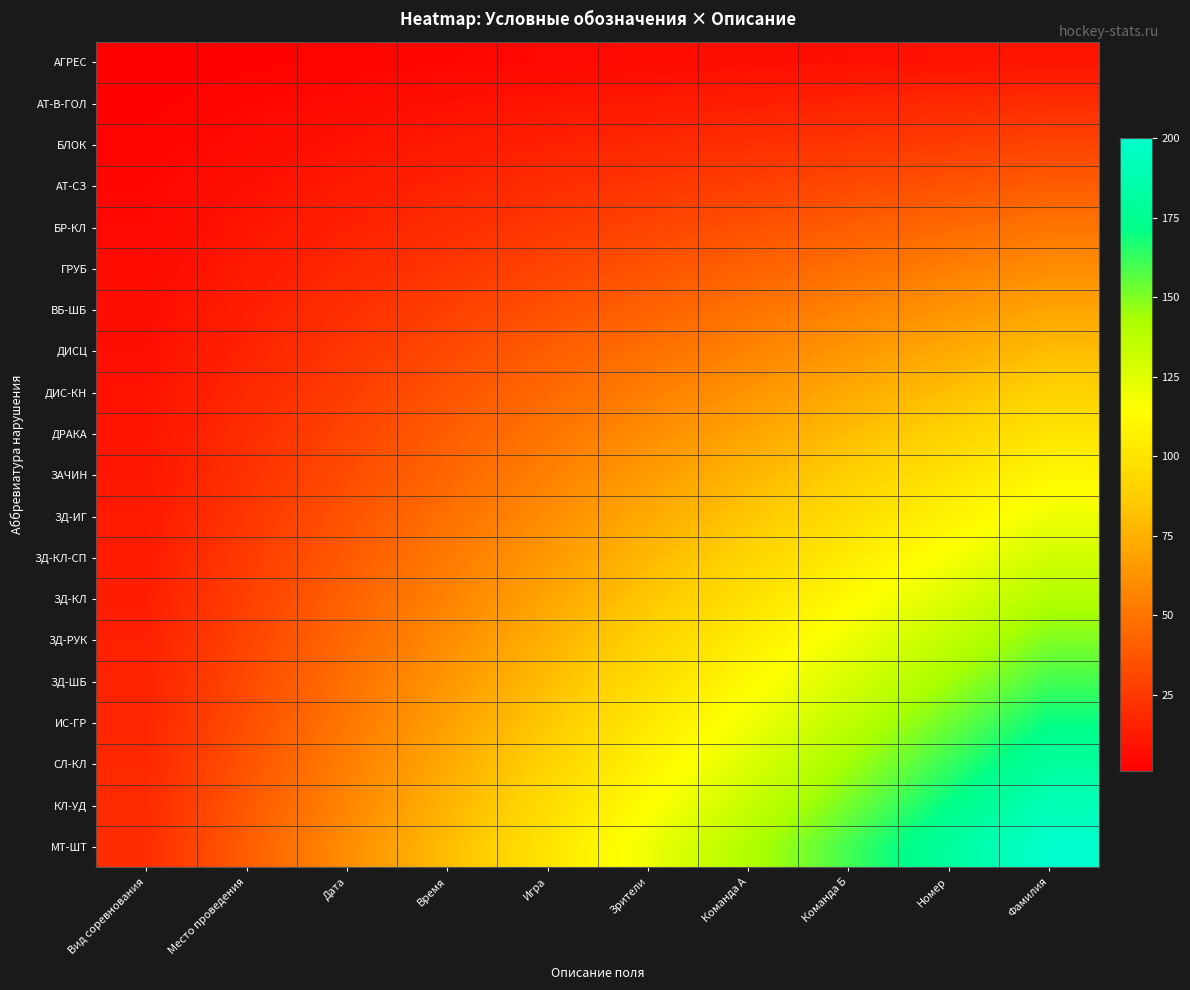

Reading right to left, what are all the values shown in this chart?

АГРЕС: Фамилия=10	Номер=9	Команда Б=8	Команда А=7	Зрители=6	Игра=5	Время=4	Дата=3	Место проведения=2	Вид соревнования=1
АТ-В-ГОЛ: Фамилия=20	Номер=18	Команда Б=16	Команда А=14	Зрители=12	Игра=10	Время=8	Дата=6	Место проведения=4	Вид соревнования=2
БЛОК: Фамилия=30	Номер=27	Команда Б=24	Команда А=21	Зрители=18	Игра=15	Время=12	Дата=9	Место проведения=6	Вид соревнования=3
АТ-СЗ: Фамилия=40	Номер=36	Команда Б=32	Команда А=28	Зрители=24	Игра=20	Время=16	Дата=12	Место проведения=8	Вид соревнования=4
БР-КЛ: Фамилия=50	Номер=45	Команда Б=40	Команда А=35	Зрители=30	Игра=25	Время=20	Дата=15	Место проведения=10	Вид соревнования=5
ГРУБ: Фамилия=60	Номер=54	Команда Б=48	Команда А=42	Зрители=36	Игра=30	Время=24	Дата=18	Место проведения=12	Вид соревнования=6
ВБ-ШБ: Фамилия=70	Номер=63	Команда Б=56	Команда А=49	Зрители=42	Игра=35	Время=28	Дата=21	Место проведения=14	Вид соревнования=7
ДИСЦ: Фамилия=80	Номер=72	Команда Б=64	Команда А=56	Зрители=48	Игра=40	Время=32	Дата=24	Место проведения=16	Вид соревнования=8
ДИС-КН: Фамилия=90	Номер=81	Команда Б=72	Команда А=63	Зрители=54	Игра=45	Время=36	Дата=27	Место проведения=18	Вид соревнования=9
ДРАКА: Фамилия=100	Номер=90	Команда Б=80	Команда А=70	Зрители=60	Игра=50	Время=40	Дата=30	Место проведения=20	Вид соревнования=10
ЗАЧИН: Фамилия=110	Номер=99	Команда Б=88	Команда А=77	Зрители=66	Игра=55	Время=44	Дата=33	Место проведения=22	Вид соревнования=11
ЗД-ИГ: Фамилия=120	Номер=108	Команда Б=96	Команда А=84	Зрители=72	Игра=60	Время=48	Дата=36	Место проведения=24	Вид соревнования=12
ЗД-КЛ-СП: Фамилия=130	Номер=117	Команда Б=104	Команда А=91	Зрители=78	Игра=65	Время=52	Дата=39	Место проведения=26	Вид соревнования=13
ЗД-КЛ: Фамилия=140	Номер=126	Команда Б=112	Команда А=98	Зрители=84	Игра=70	Время=56	Дата=42	Место проведения=28	Вид соревнования=14
ЗД-РУК: Фамилия=150	Номер=135	Команда Б=120	Команда А=105	Зрители=90	Игра=75	Время=60	Дата=45	Место проведения=30	Вид соревнования=15
ЗД-ШБ: Фамилия=160	Номер=144	Команда Б=128	Команда А=112	Зрители=96	Игра=80	Время=64	Дата=48	Место проведения=32	Вид соревнования=16
ИС-ГР: Фамилия=170	Номер=153	Команда Б=136	Команда А=119	Зрители=102	Игра=85	Время=68	Дата=51	Место проведения=34	Вид соревнования=17
СЛ-КЛ: Фамилия=180	Номер=162	Команда Б=144	Команда А=126	Зрители=108	Игра=90	Время=72	Дата=54	Место проведения=36	Вид соревнования=18
КЛ-УД: Фамилия=190	Номер=171	Команда Б=152	Команда А=133	Зрители=114	Игра=95	Время=76	Дата=57	Место проведения=38	Вид соревнования=19
МТ-ШТ: Фамилия=200	Номер=180	Команда Б=160	Команда А=140	Зрители=120	Игра=100	Время=80	Дата=60	Место проведения=40	Вид соревнования=20